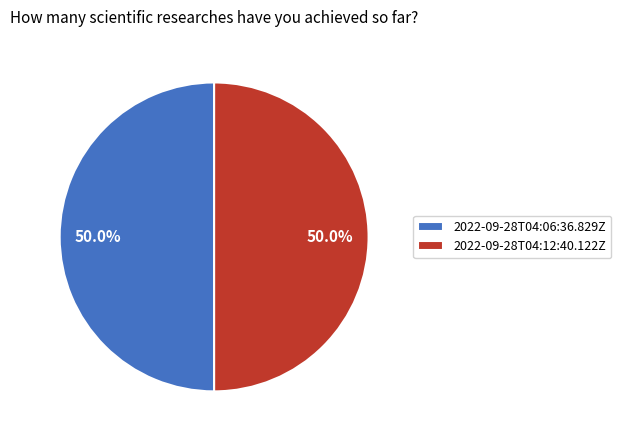

The 2022-09-28T04:12:40.122Z slice represents 39% of the pie. True or false?

False